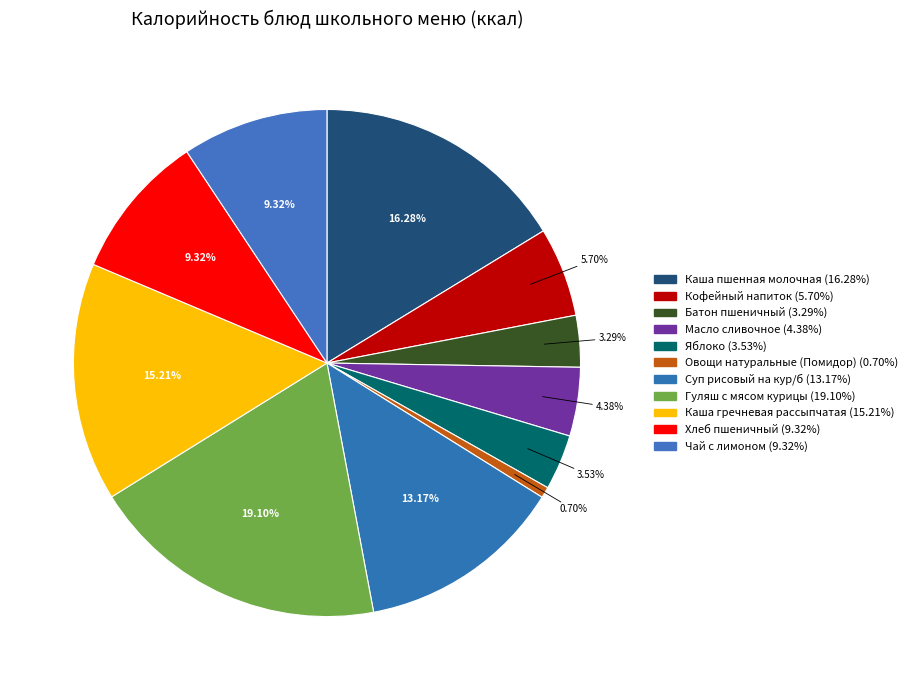

Rank the categories by value from lowest to highest.

Овощи натуральные (Помидор), Батон пшеничный, Яблоко, Масло сливочное, Кофейный напиток, Хлеб пшеничный, Чай с лимоном, Суп рисовый на кур/б, Каша гречневая рассыпчатая, Каша пшенная молочная, Гуляш с мясом курицы